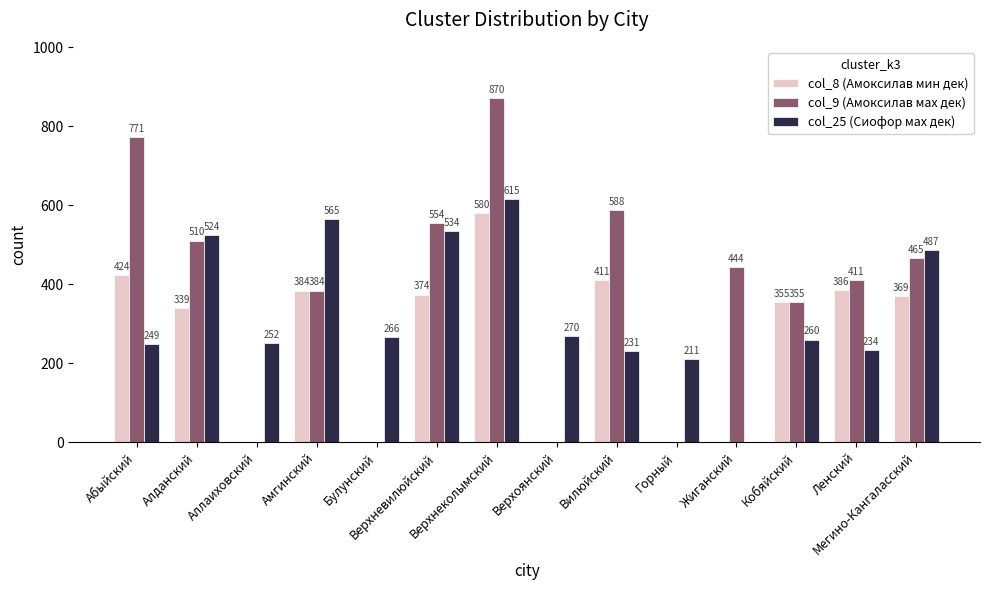

How many values in col_8 (Амоксилав мин дек) are above zero?

9